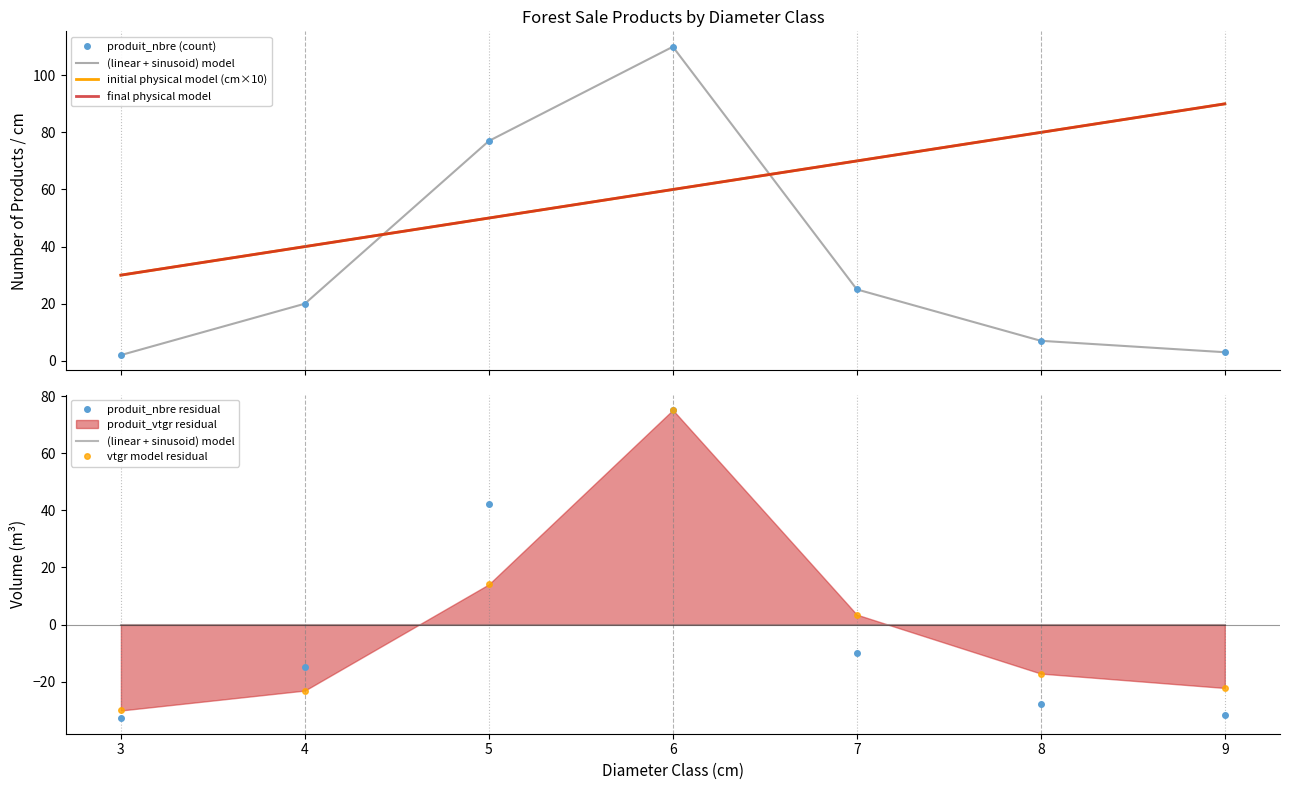

True or false: produit_nbre (count) has more than 0 interior local peaks.

True